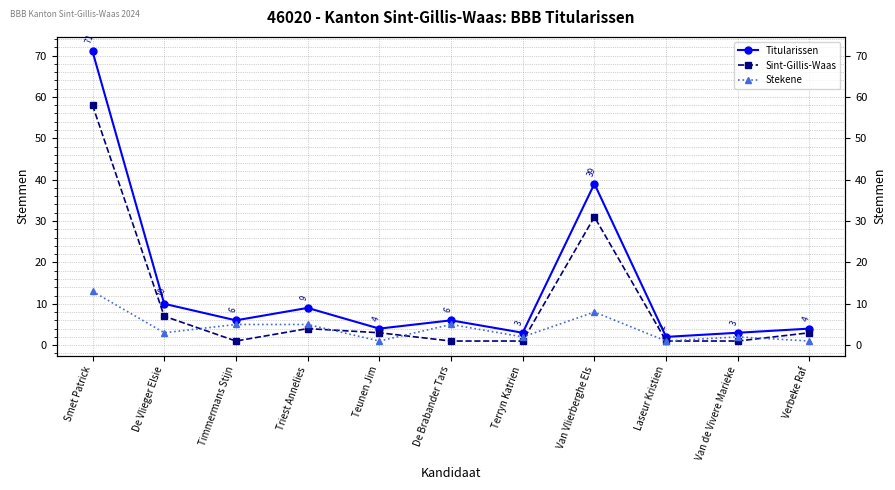

In Sint-Gillis-Waas, how many points are lower than both neighbors (excluding endpoints)?

1